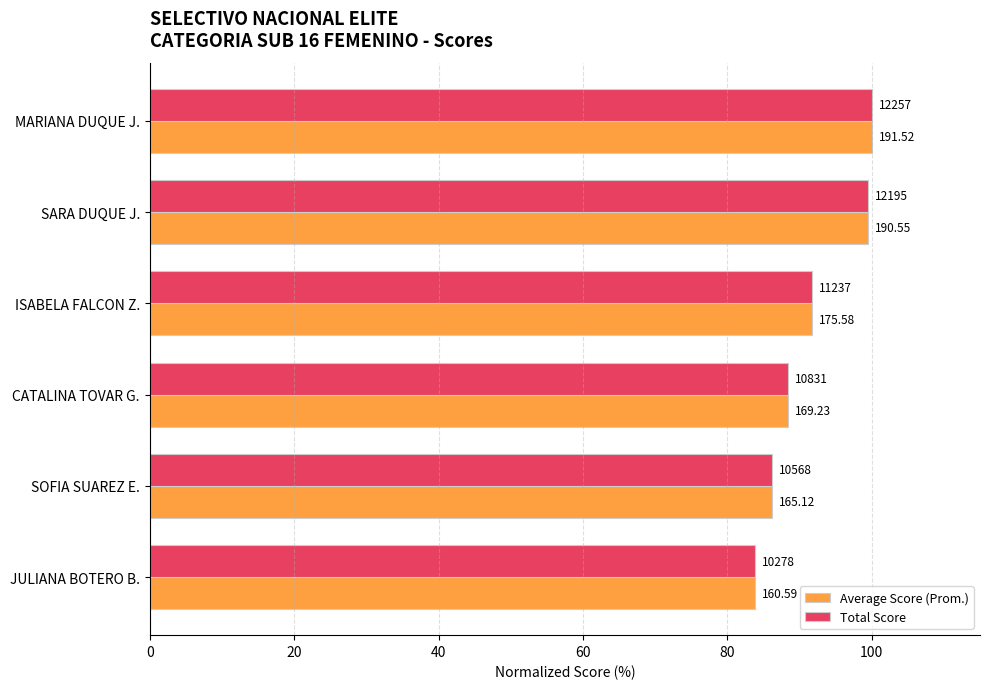

What are all the series names shown in the legend?

Average Score (Prom.), Total Score